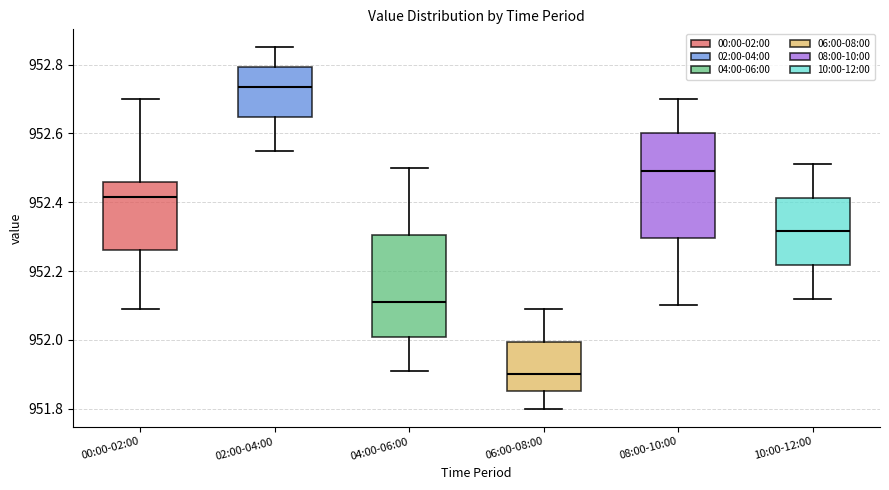

Reading left to right, read every box against the y-axis: the position of its median line, the range the box covers, and the ends of its whiskers. The values are not printed on the chart, so give them approximately, as read against the axis.

00:00-02:00: median 952.42, box 952.26 to 952.46, whiskers 952.10 to 952.70
02:00-04:00: median 952.74, box 952.64 to 952.80, whiskers 952.56 to 952.86
04:00-06:00: median 952.12, box 952.00 to 952.30, whiskers 951.92 to 952.50
06:00-08:00: median 951.90, box 951.86 to 952.00, whiskers 951.80 to 952.10
08:00-10:00: median 952.50, box 952.30 to 952.60, whiskers 952.10 to 952.70
10:00-12:00: median 952.32, box 952.22 to 952.42, whiskers 952.12 to 952.52